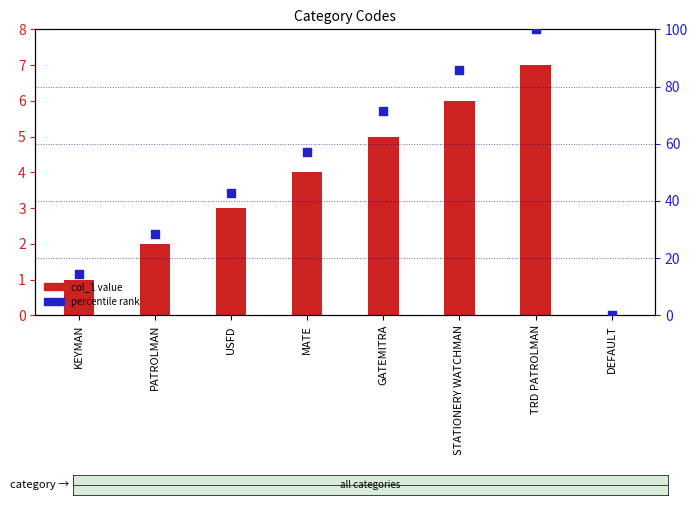

Is the value of col_1 value at STATIONERY WATCHMAN greater than the value of percentile rank at DEFAULT?

Yes